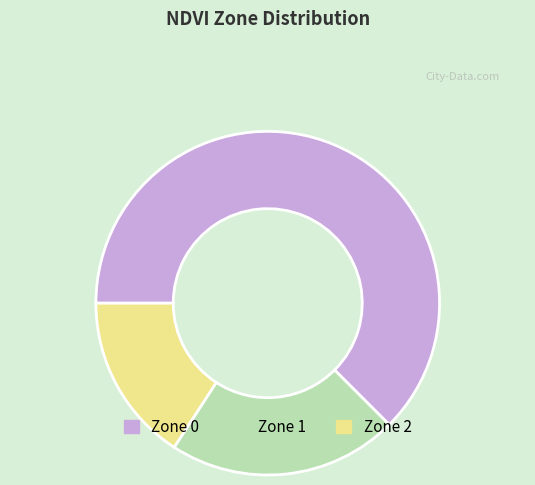

Is there a majority slice in this chart?

Yes